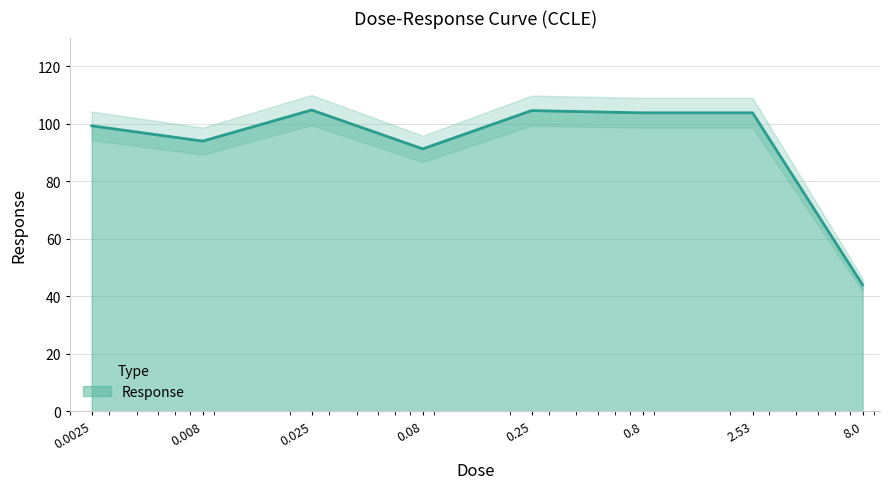

List the labels in order of value, largest first.

0.025, 0.25, 0.8, 2.53, 0.0025, 0.008, 0.08, 8.0